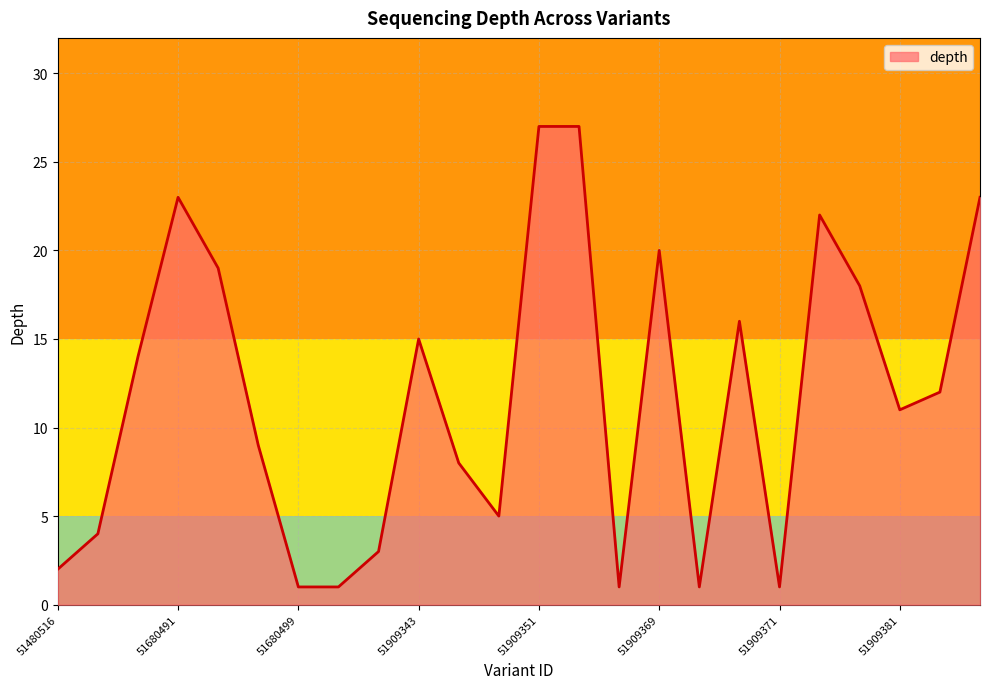

Reading right to left, transcribe all the data shown in this chart.

23	12	11	18	22	1	16	1	20	1	27	27	5	8	15	3	1	1	9	19	23	14	4	2